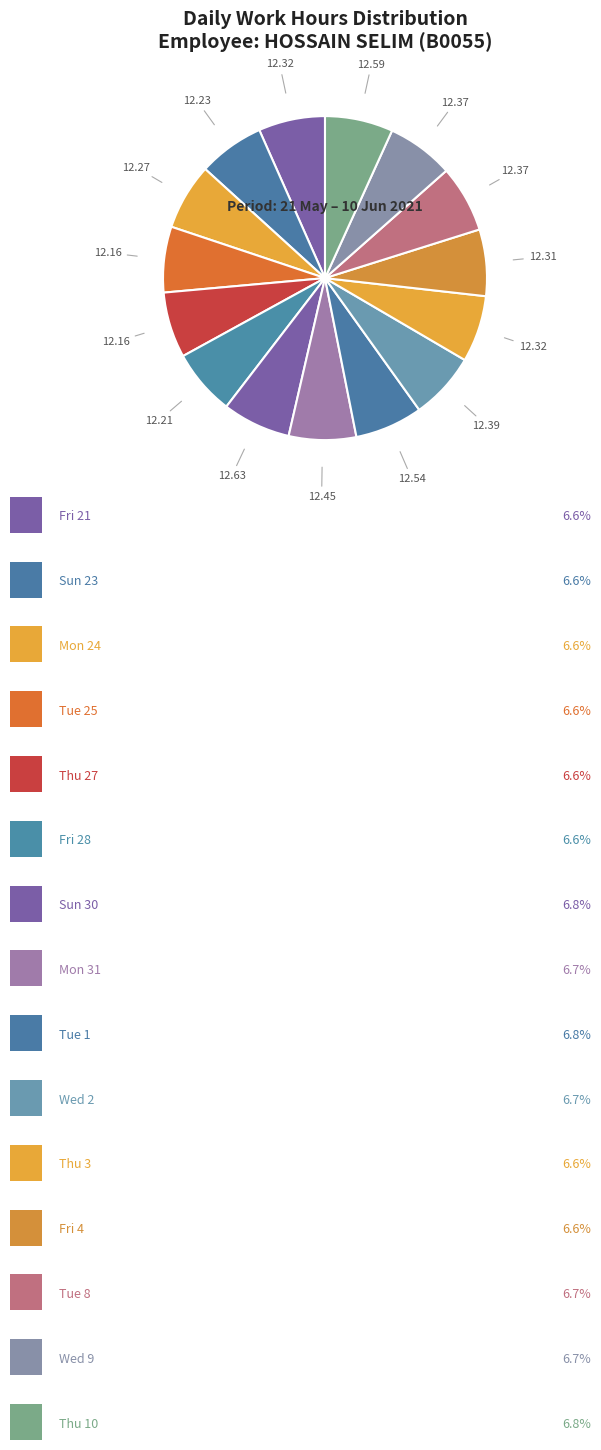

Which slice is the smallest?

Tue 25